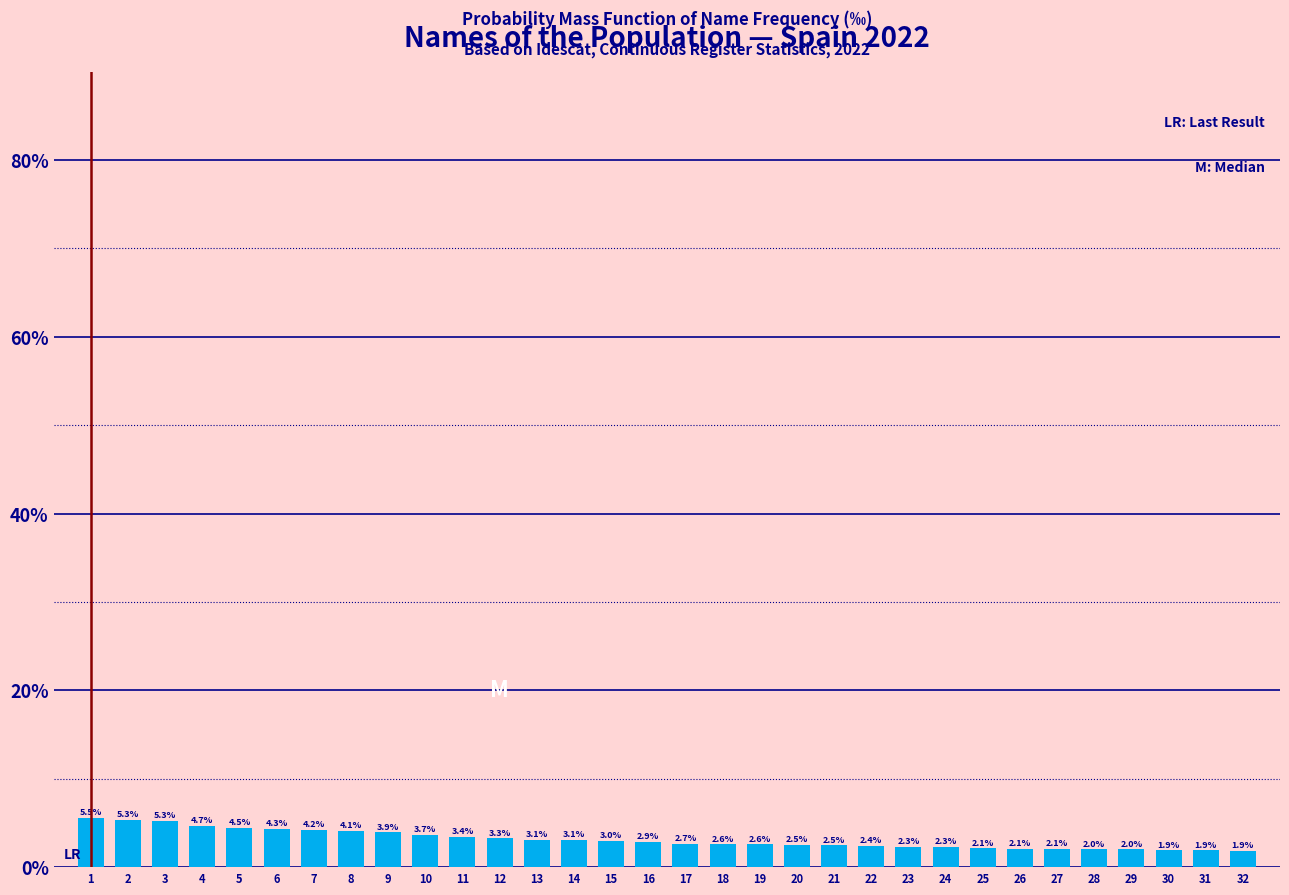

Reading left to right, list all the values displayed in this chart.

1=5.5	2=5.3	3=5.3	4=4.7	5=4.5	6=4.3	7=4.2	8=4.1	9=3.9	10=3.7	11=3.4	12=3.3	13=3.1	14=3.1	15=3.0	16=2.9	17=2.7	18=2.6	19=2.6	20=2.5	21=2.5	22=2.4	23=2.3	24=2.3	25=2.1	26=2.1	27=2.1	28=2.0	29=2.0	30=1.9	31=1.9	32=1.9